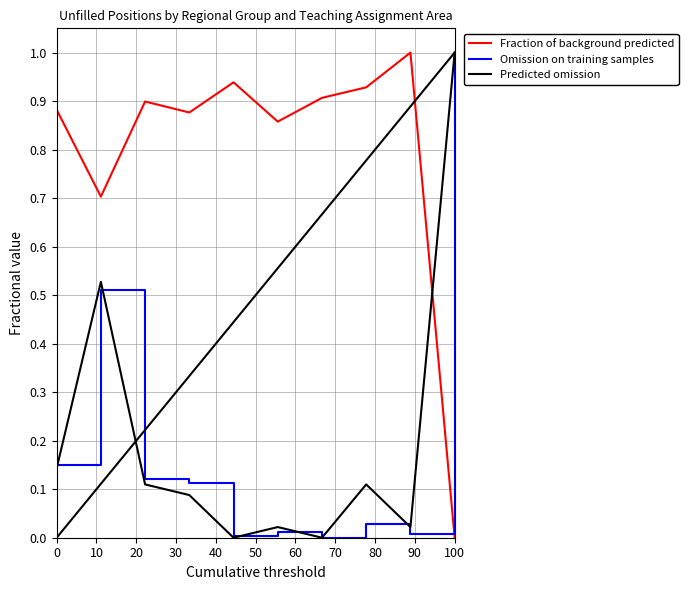

What is the highest value of the Fraction of background predicted series?

1.0